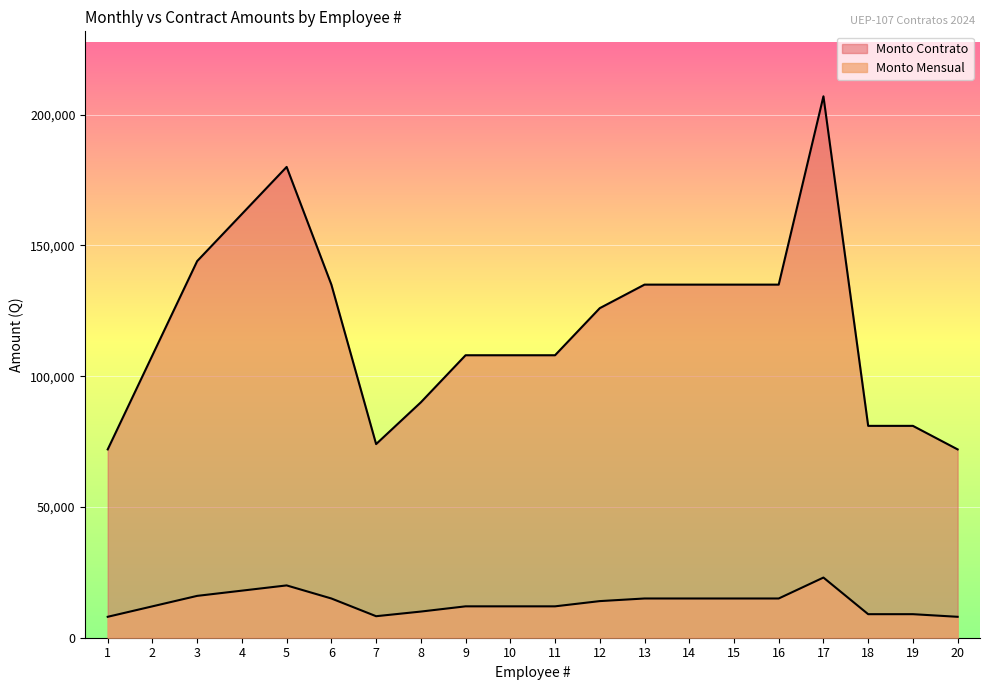

Which series has the largest total across all categories?

Monto Mensual